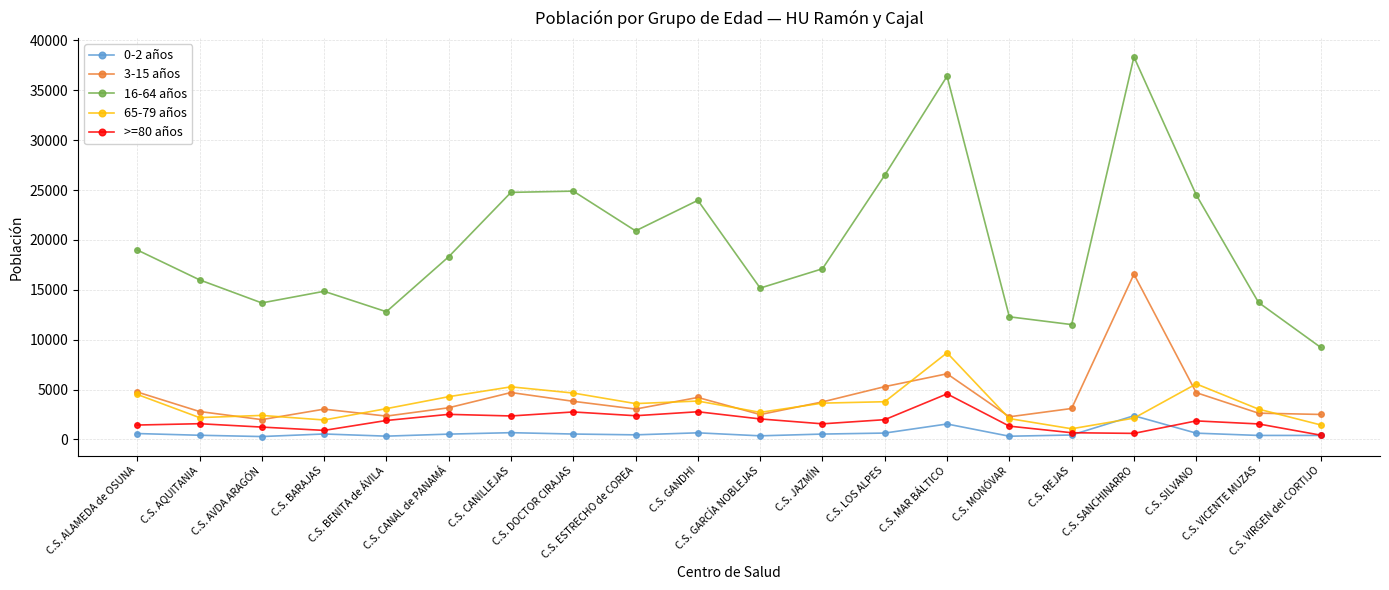

What is the greatest value displayed?

38338